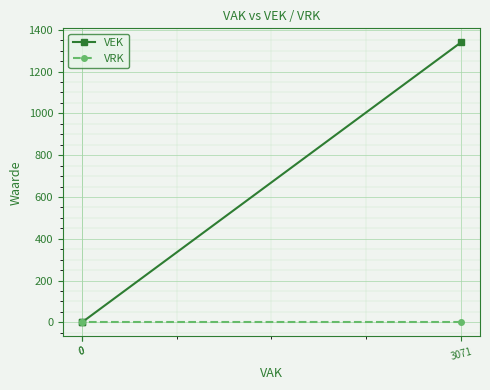

Which has a higher value, 0 or 3071?

3071